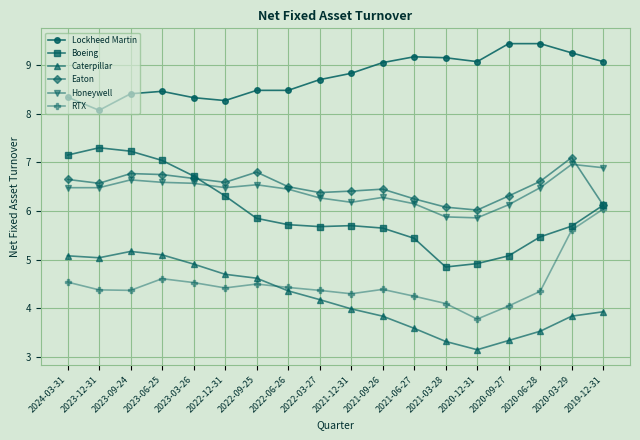

What is the label of the 9th point from the left?

2022-03-27